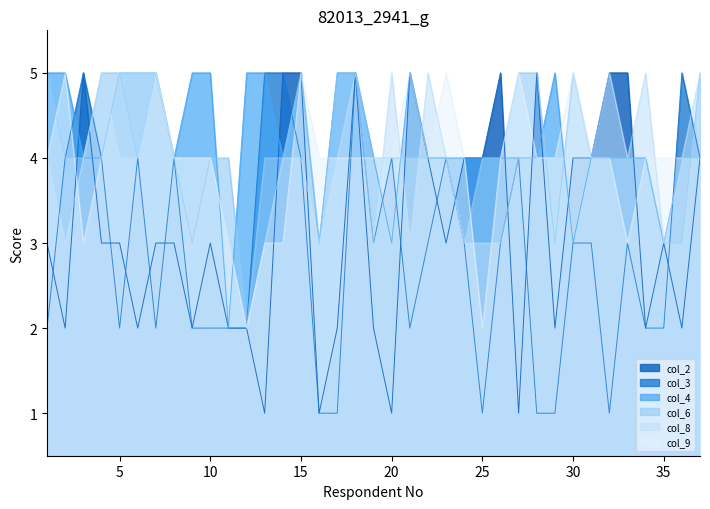

What is the value of the col_3 point at the 31st from the left?

3